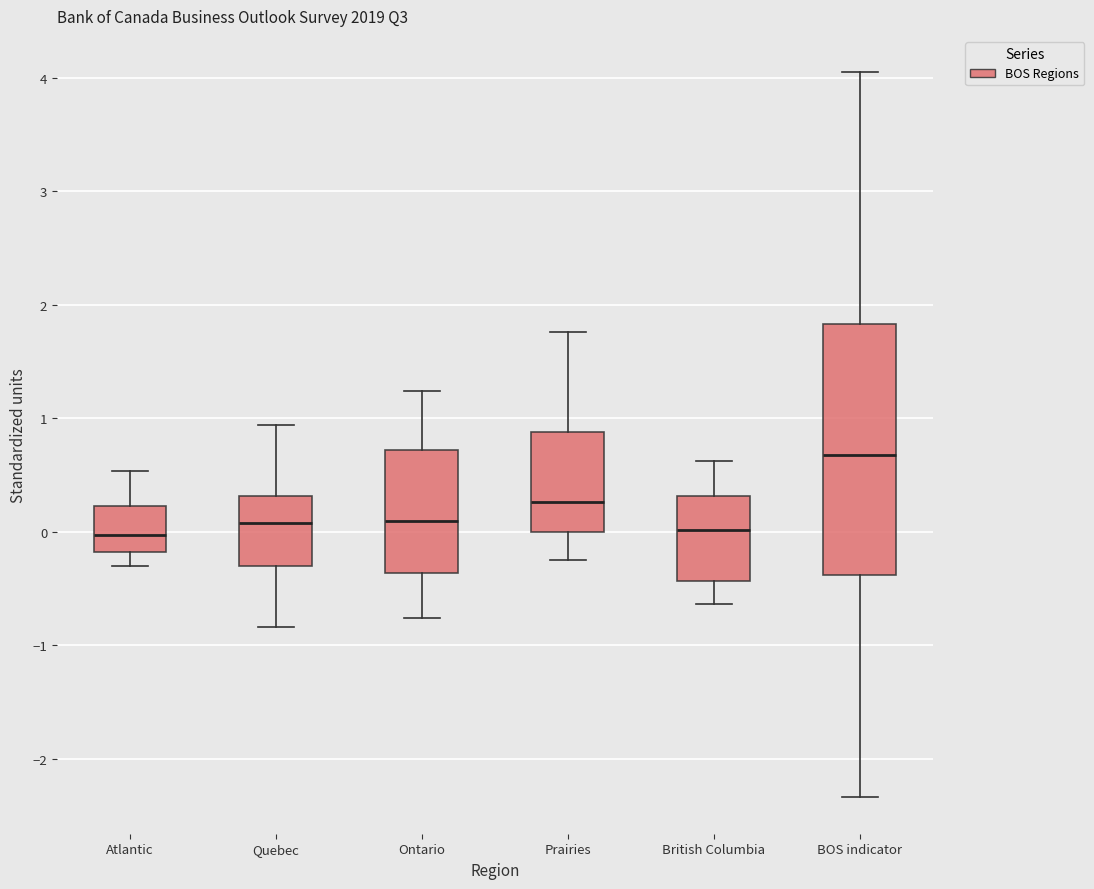

Where is the lower edge of the box for Atlantic on the y-axis? The values are not printed on the chart, so give them approximately, as read against the axis.

-0.2